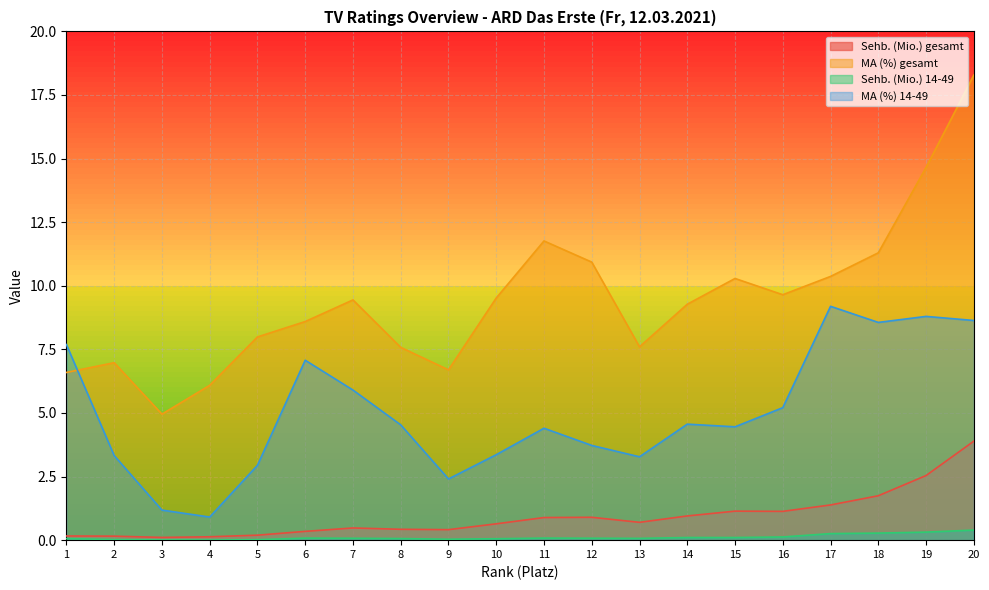

What is the lowest value of the Sehb. (Mio.) gesamt series?

0.1